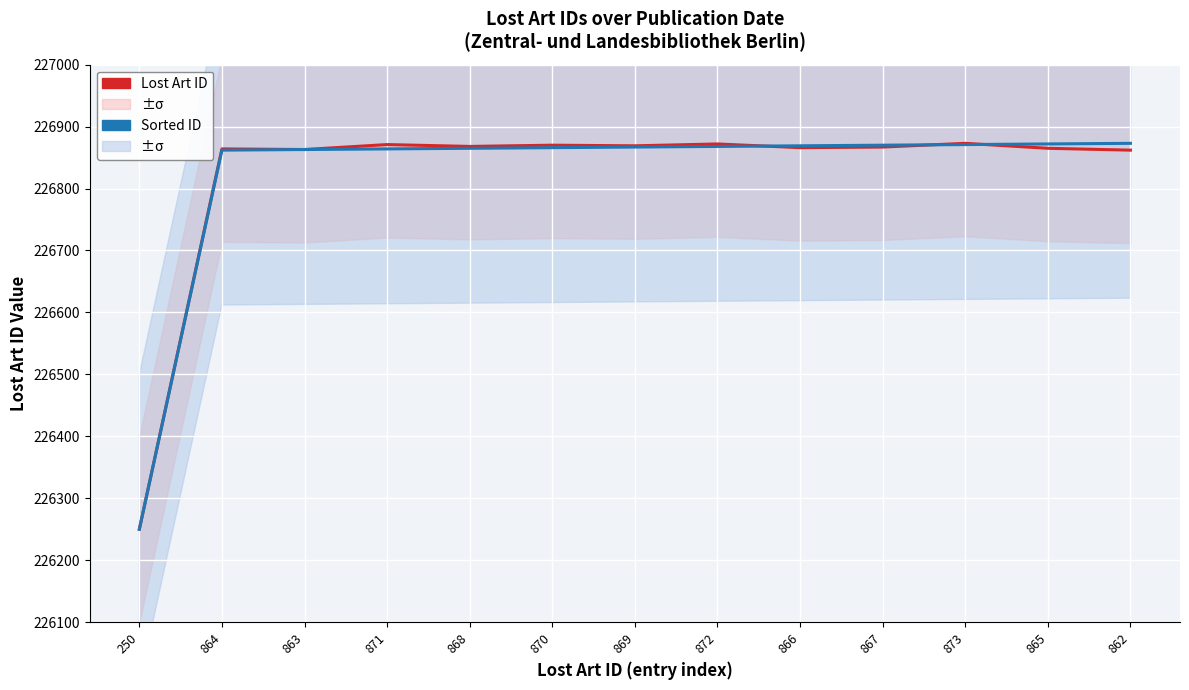

Where is the first local minimum for Lost Art ID?

863